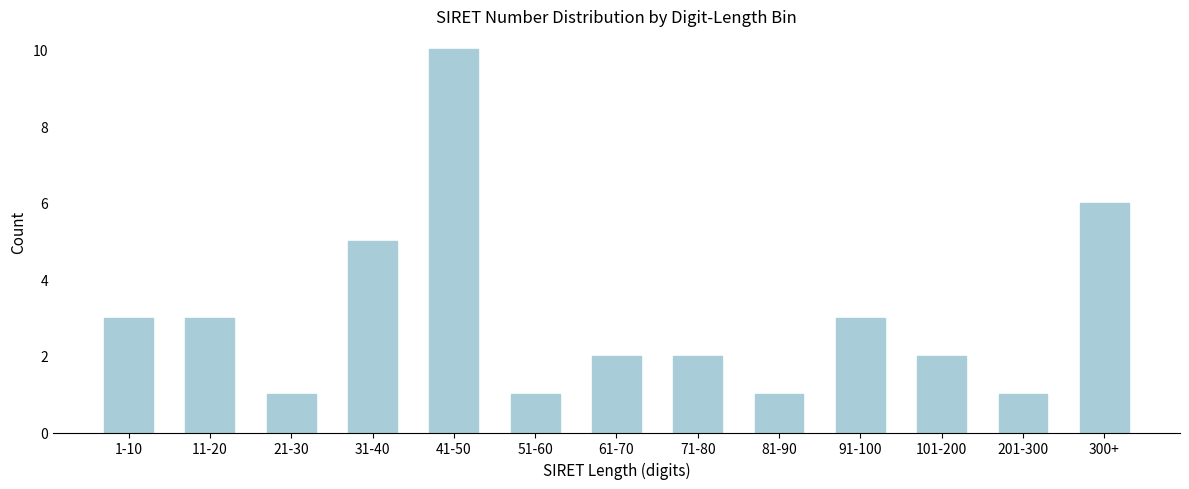

Reading left to right, transcribe all the data shown in this chart.

1-10=3	11-20=3	21-30=1	31-40=5	41-50=10	51-60=1	61-70=2	71-80=2	81-90=1	91-100=3	101-200=2	201-300=1	300+=6